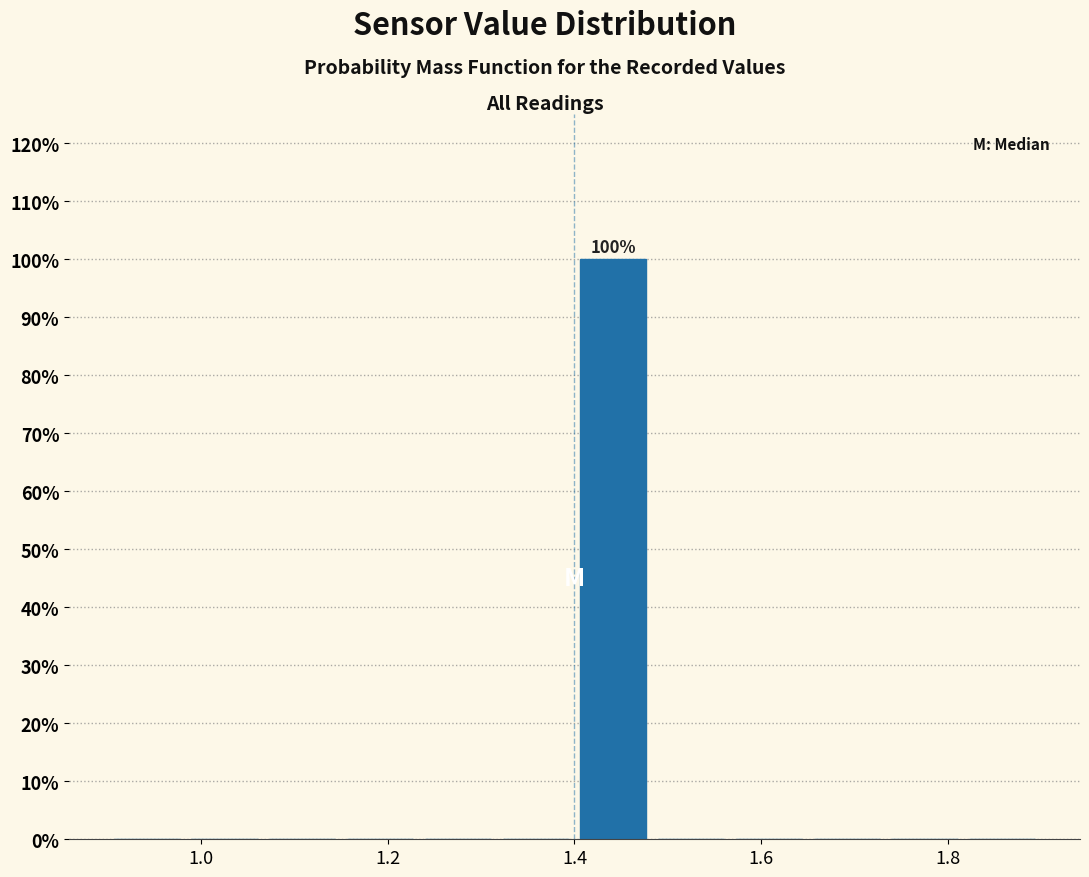

Over which range of the x-axis is the bar tallest?

1.40 to 1.48